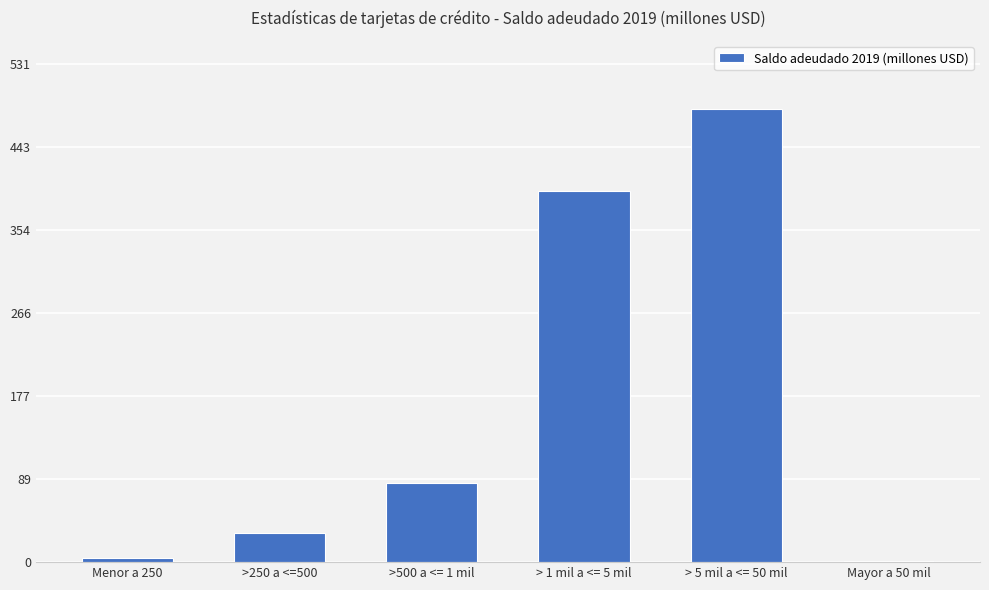

True or false: the data shows 1.7 at Mayor a 50 mil.

True